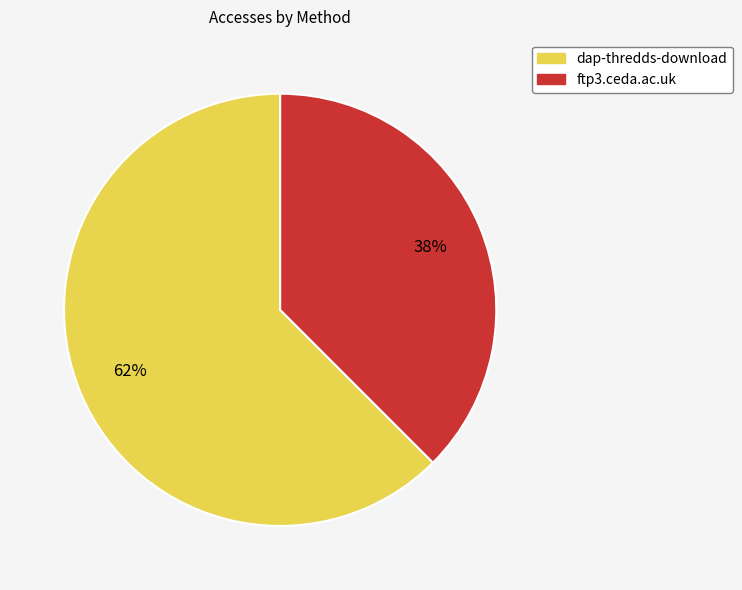

Which slice represents more than half of the pie?

dap-thredds-download